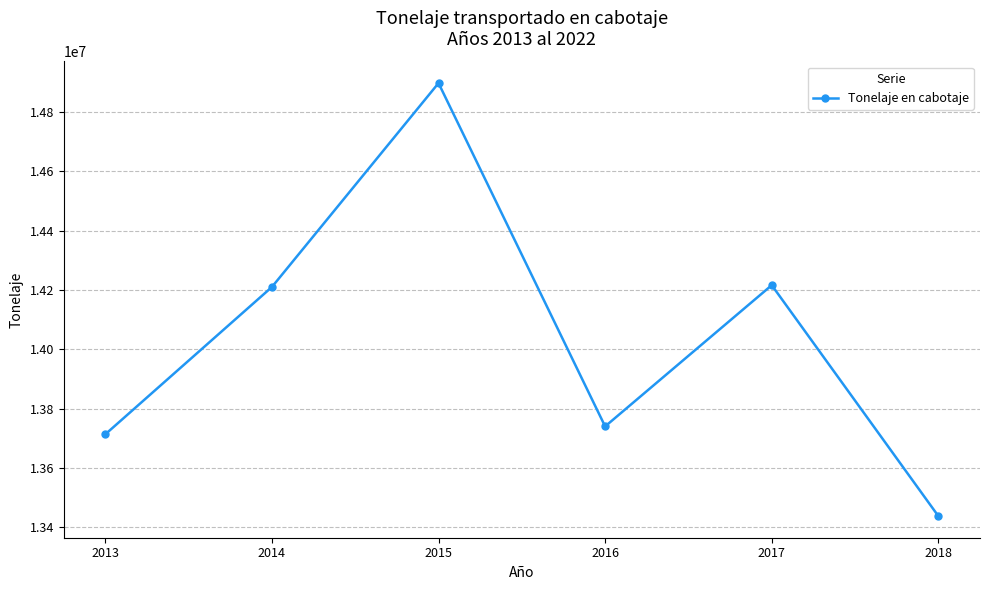

Is it true that the value at 2017 is 24473795?

False